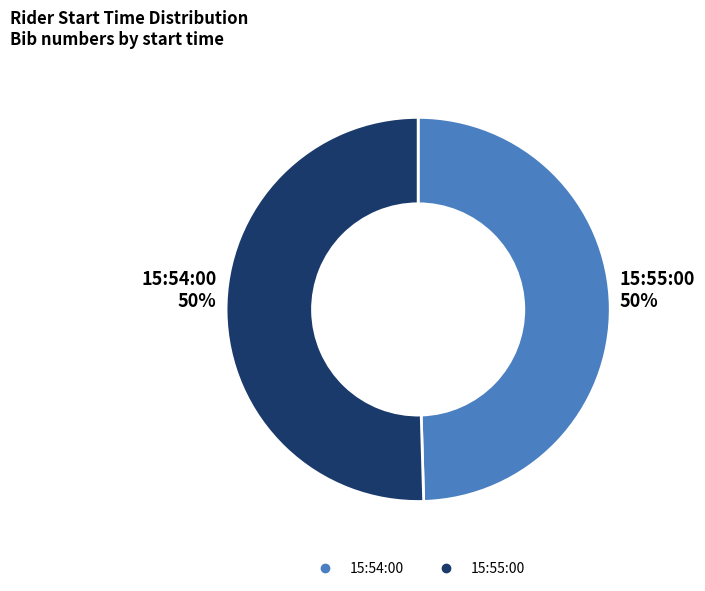

Combined, do 15:55:00 and 15:54:00 account for over 50%?

Yes